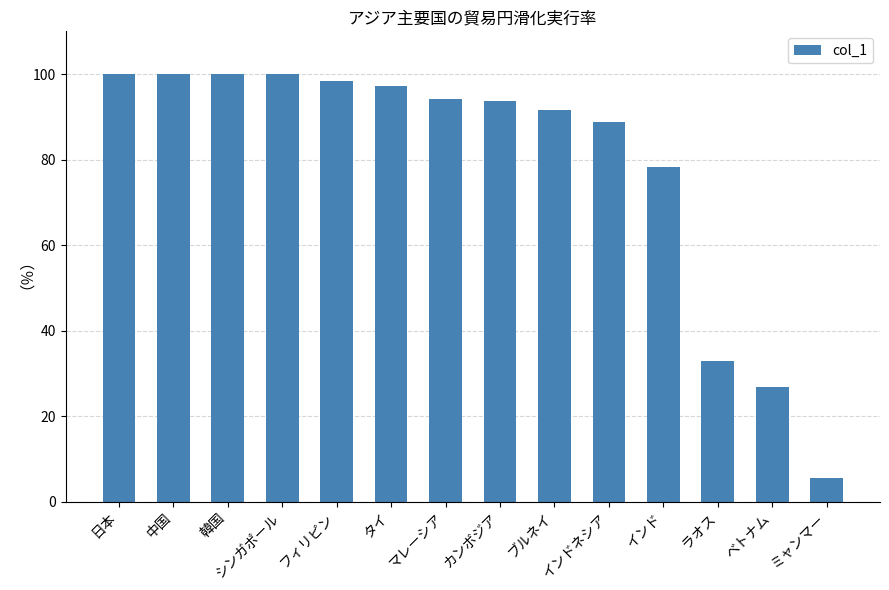

Is it true that the value at フィリピン is 48.8?

False